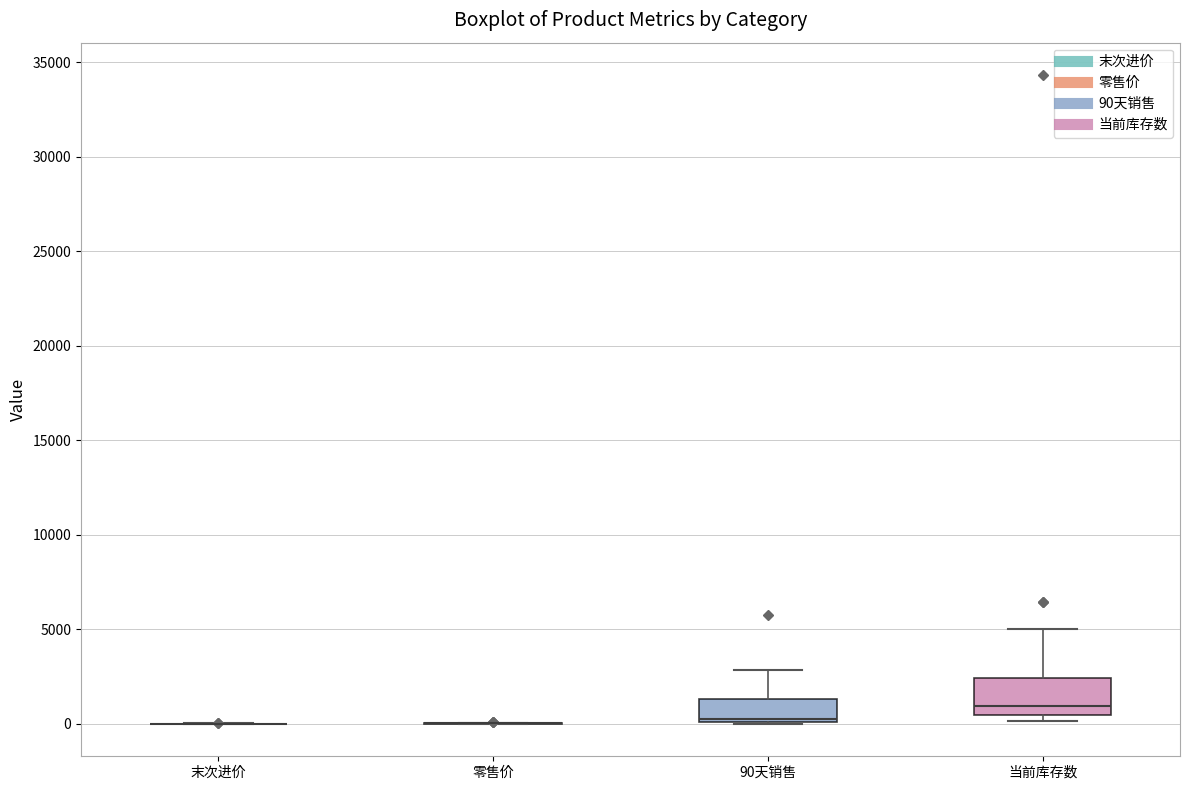

Where is the upper edge of the box for 当前库存数 on the y-axis? The values are not printed on the chart, so give them approximately, as read against the axis.

2500